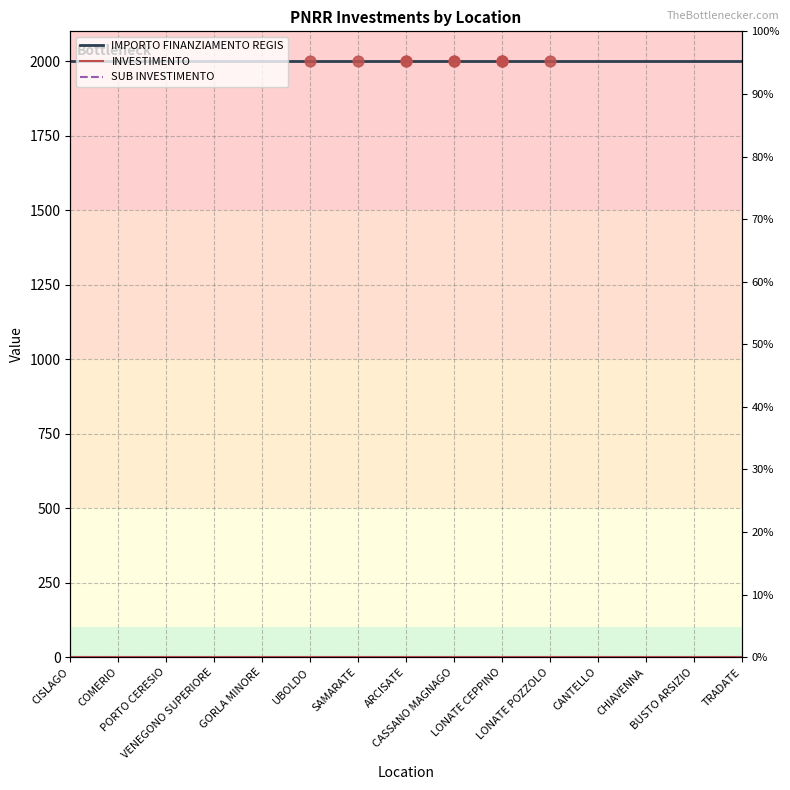

Which series reaches the minimum Y coordinate?

INVESTIMENTO